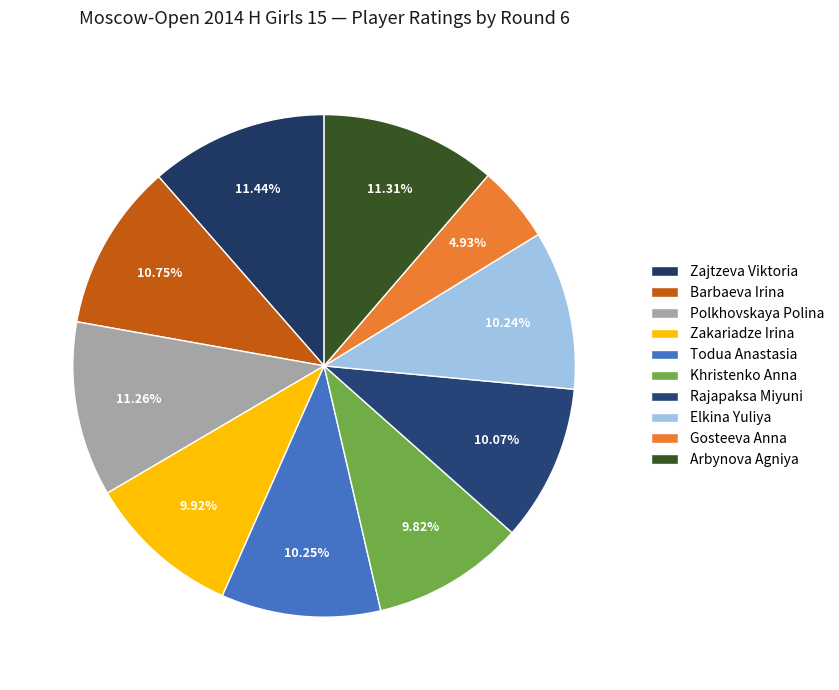

The Todua Anastasia slice represents 1% of the pie. True or false?

False